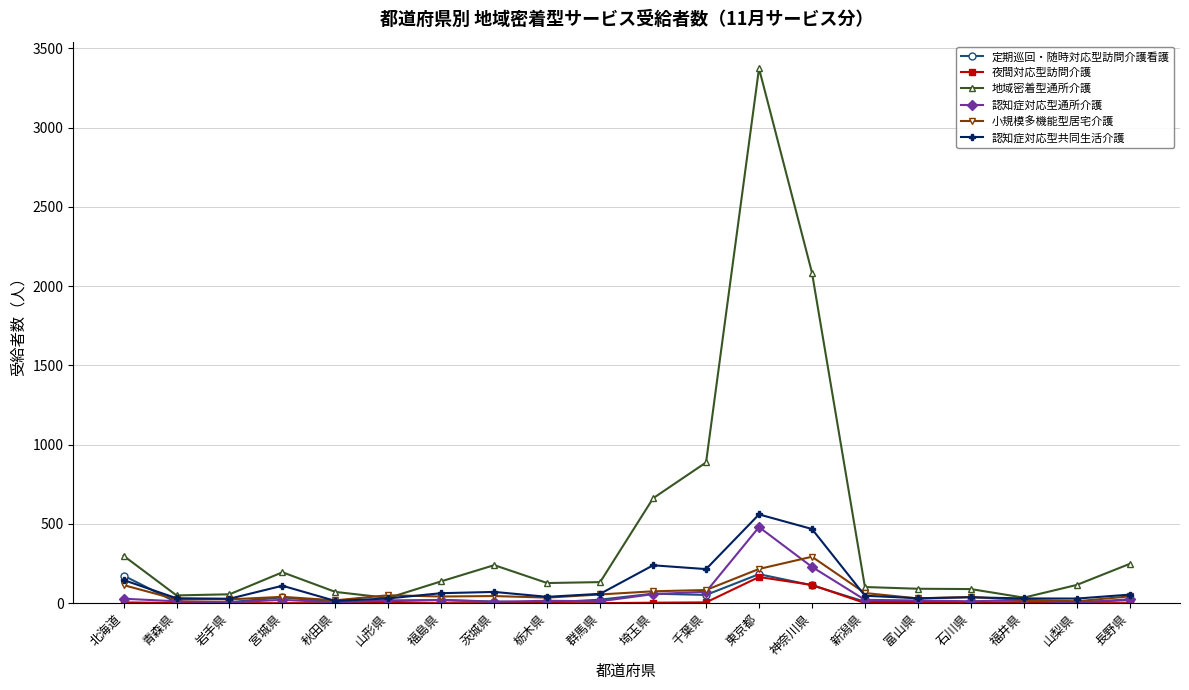

At which label does 小規模多機能型居宅介護 reach its peak?

神奈川県